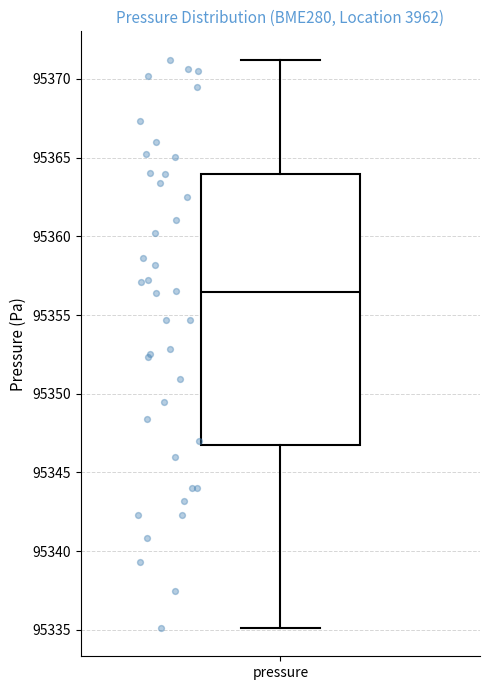

Transcribe this box plot: give where the median line is, the range the box spans, and where the two whiskers end, as read against the y-axis. The values are not printed on the chart, so give them approximately, as read against the axis.

median 95356.5, box 95346.5 to 95364.0, whiskers 95335.0 to 95371.0